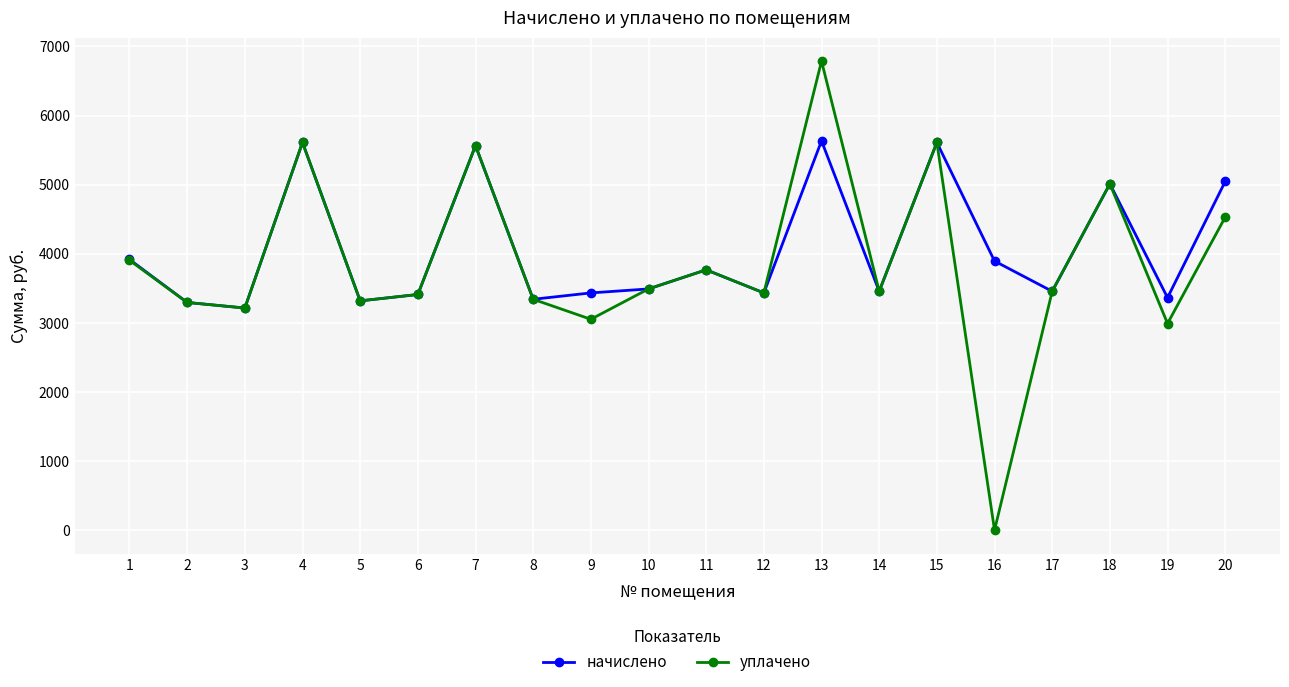

Is this an area chart (filled region under the line)?

No